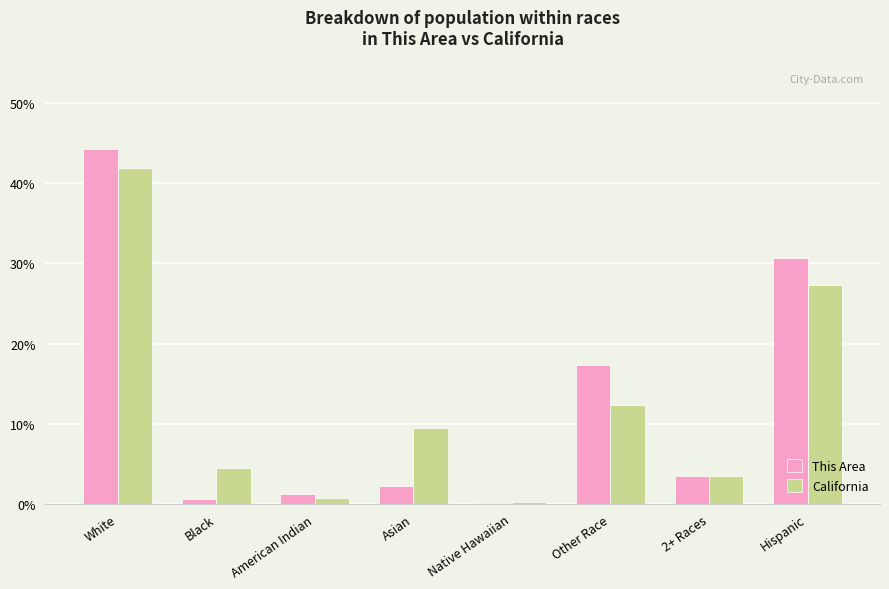

Which series changed the most between White and 2+ Races?

This Area